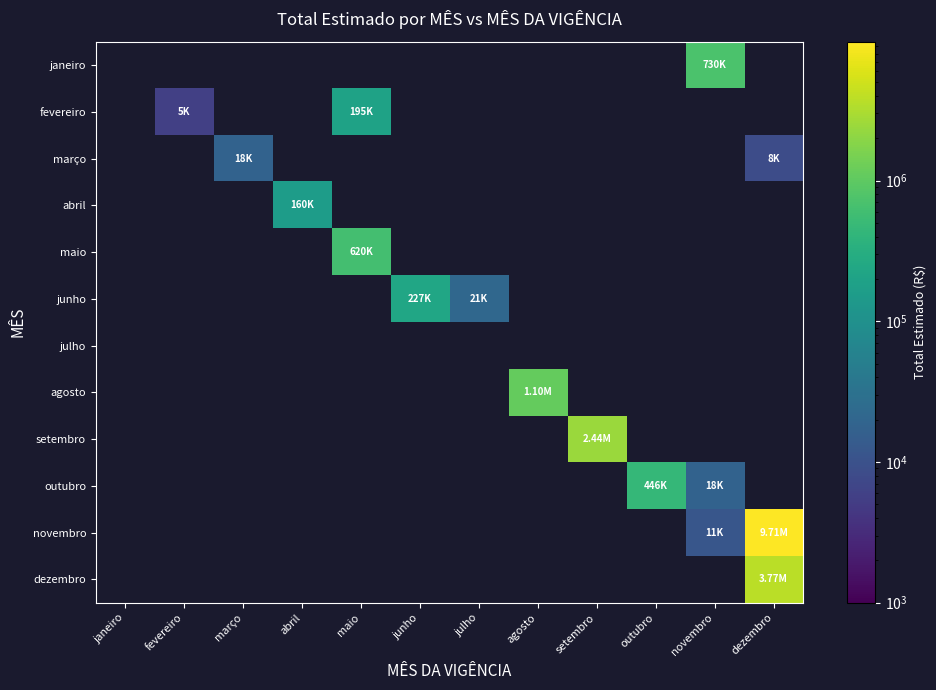

What is the minimum value shown in the chart?

5760.0